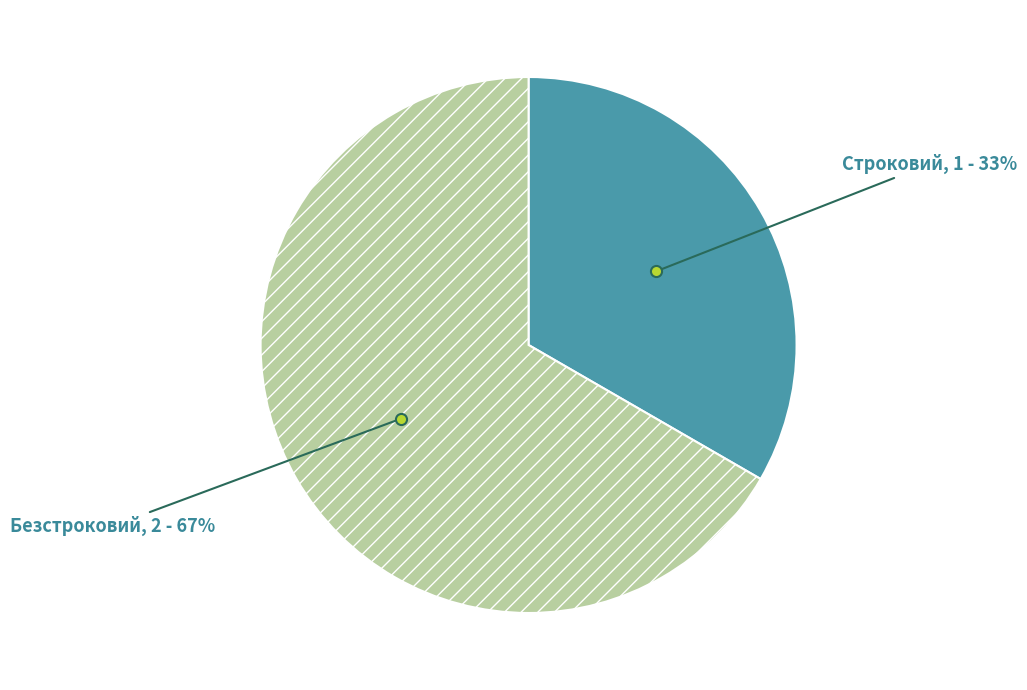

Is there a majority slice in this chart?

Yes